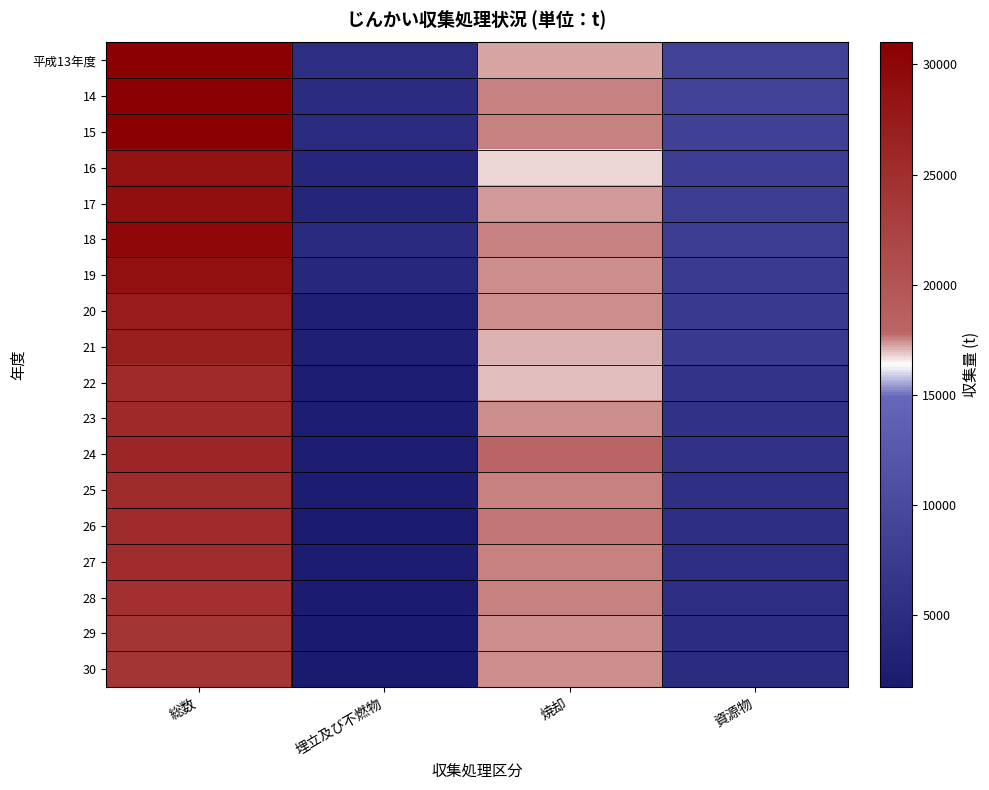

Reading left to right, what are all the values shown in this chart?

平成13年度: 総数=30999	埋立及び不燃物=5039	焼却=17272	資源物=8688
14: 総数=30858	埋立及び不燃物=4751	焼却=17574	資源物=8533
15: 総数=30734	埋立及び不燃物=4769	焼却=17576	資源物=8389
16: 総数=28596	埋立及び不燃物=3910	焼却=16794	資源物=7892
17: 総数=28951	埋立及び不燃物=3685	焼却=17363	資源物=7903
18: 総数=29946	埋立及び不燃物=4695	焼却=17529	資源物=7722
19: 総数=28909	埋立及び不燃物=4091	焼却=17442	資源物=7376
20: 総数=27329	埋立及び不燃物=2602	焼却=17473	資源物=7254
21: 総数=26934	埋立及び不燃物=2690	焼却=17130	資源物=7113
22: 総数=25426	埋立及び不燃物=2350	焼却=17005	資源物=6071
23: 総数=25536	埋立及び不燃物=2378	焼却=17426	資源物=5732
24: 総数=26052	埋立及び不燃物=2345	焼却=17920	資源物=5787
25: 総数=25326	埋立及び不燃物=2249	焼却=17585	資源物=5491
26: 総数=25212	埋立及び不燃物=2168	焼却=17730	資源物=5314
27: 総数=25109	埋立及び不燃物=2286	焼却=17601	資源物=5222
28: 総数=24666	埋立及び不燃物=1967	焼却=17590	資源物=5110
29: 総数=24195	埋立及び不燃物=1742	焼却=17460	資源物=4993
30: 総数=24074	埋立及び不燃物=1722	焼却=17500	資源物=4852